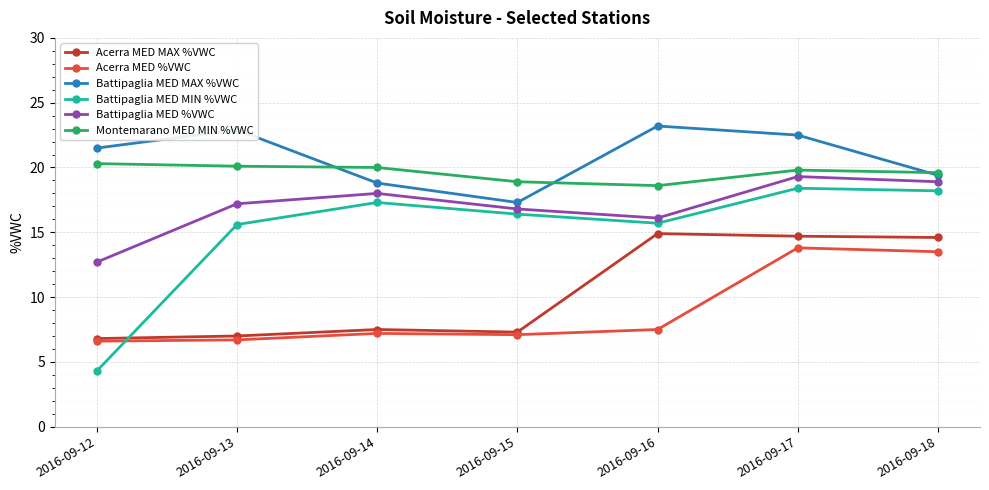

True or false: Battipaglia MED %VWC and Battipaglia MED MAX %VWC cross at least once.

False